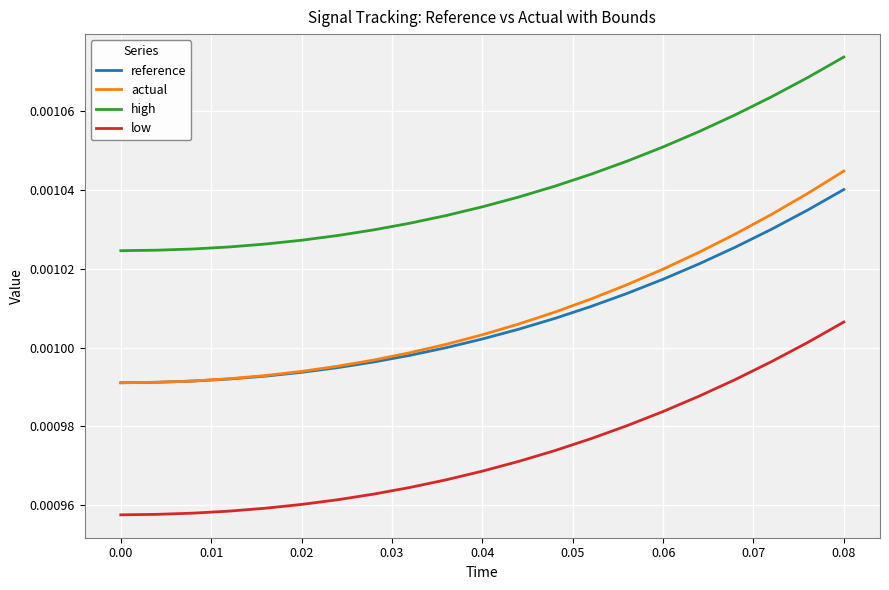

True or false: actual and high intersect in this chart.

False